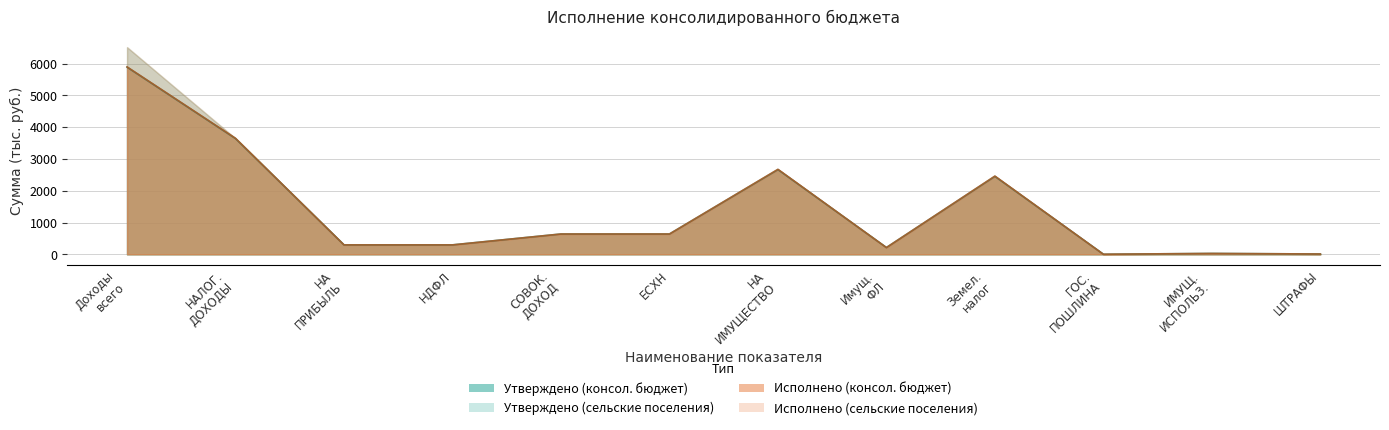

Is it true that Утверждено (сельские поселения) equals 411.3 at НА ПРИБЫЛЬ?

False